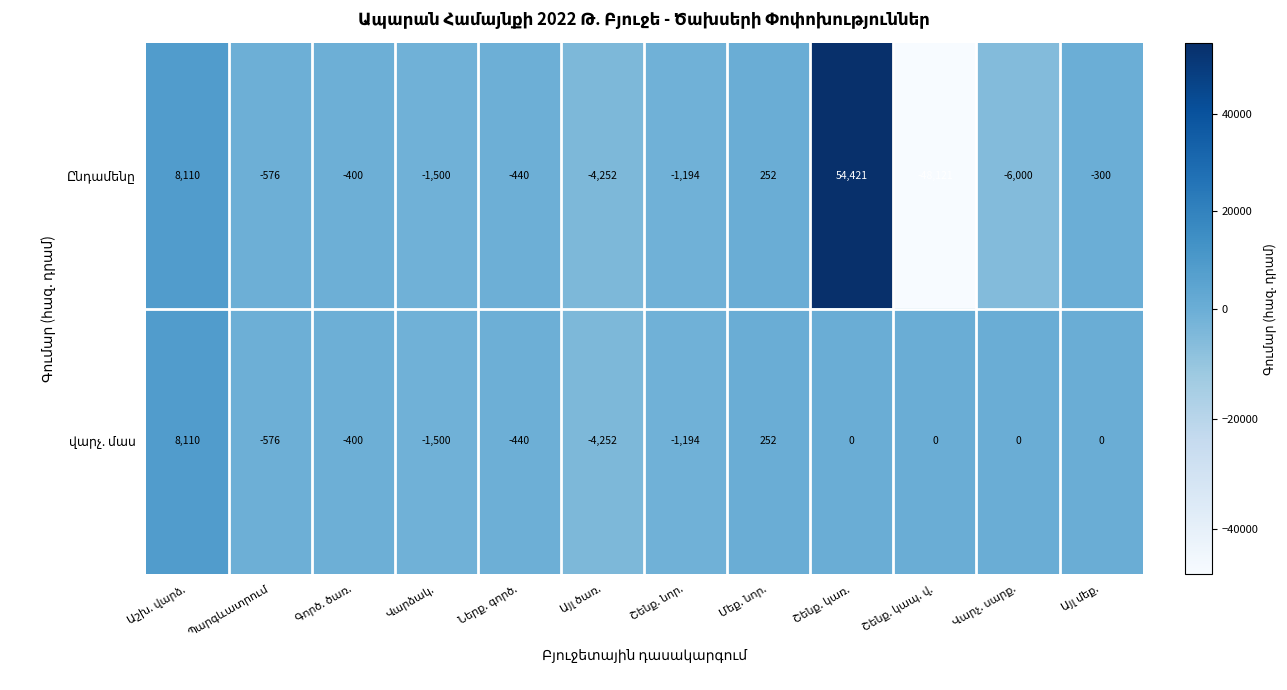

At how many categories does at least one series exceed 19931?

1